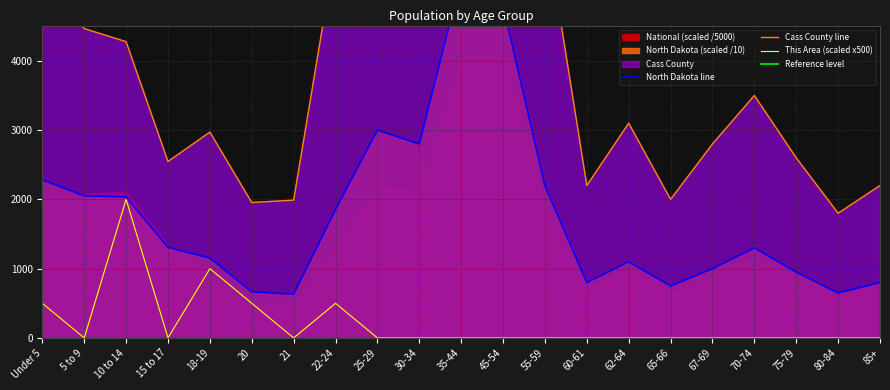

Rank the categories by This Area value from highest to lowest.

10 to 14, 18-19, Under 5, 20, 22-24, 5 to 9, 15 to 17, 21, 25-29, 30-34, 35-44, 45-54, 55-59, 60-61, 62-64, 65-66, 67-69, 70-74, 75-79, 80-84, 85+